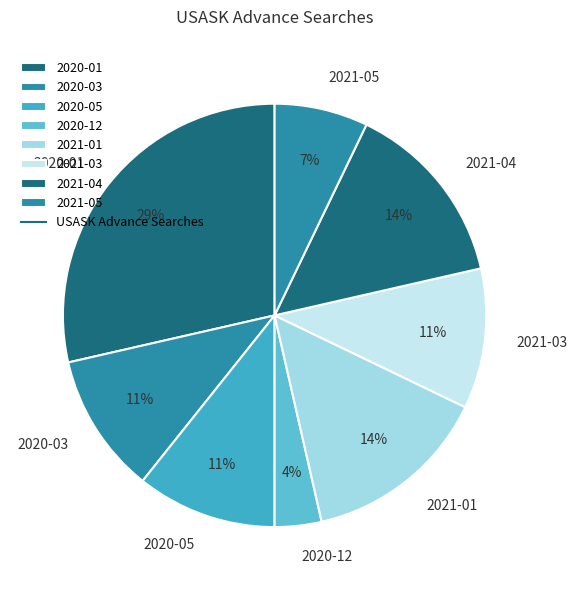

How many segments does this pie chart have?

8